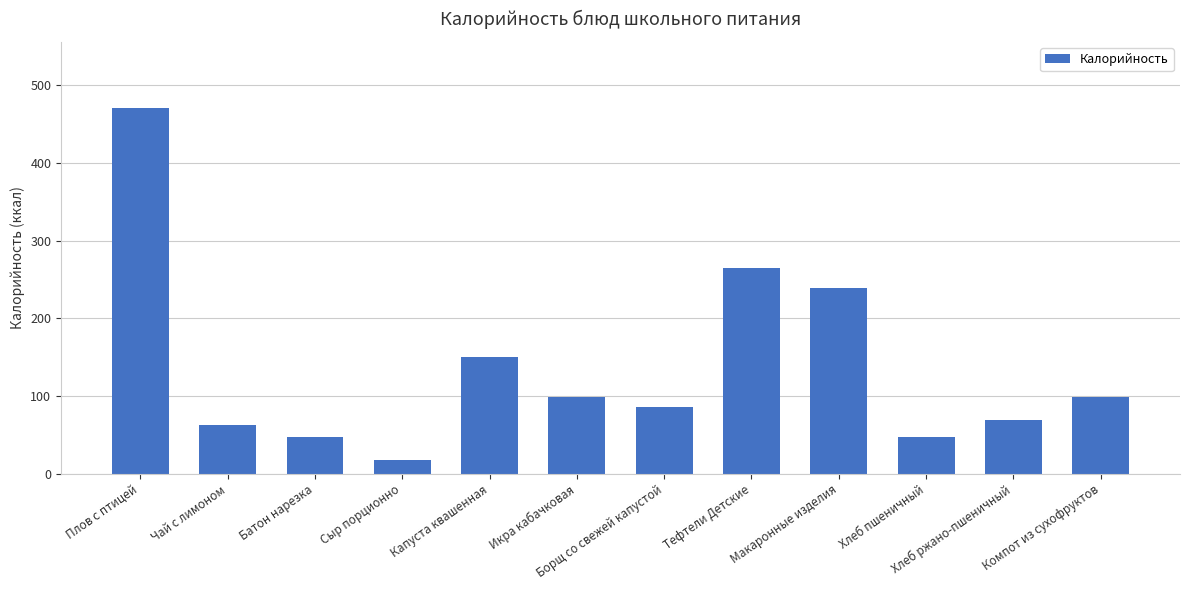

How many values exceed 98?

6